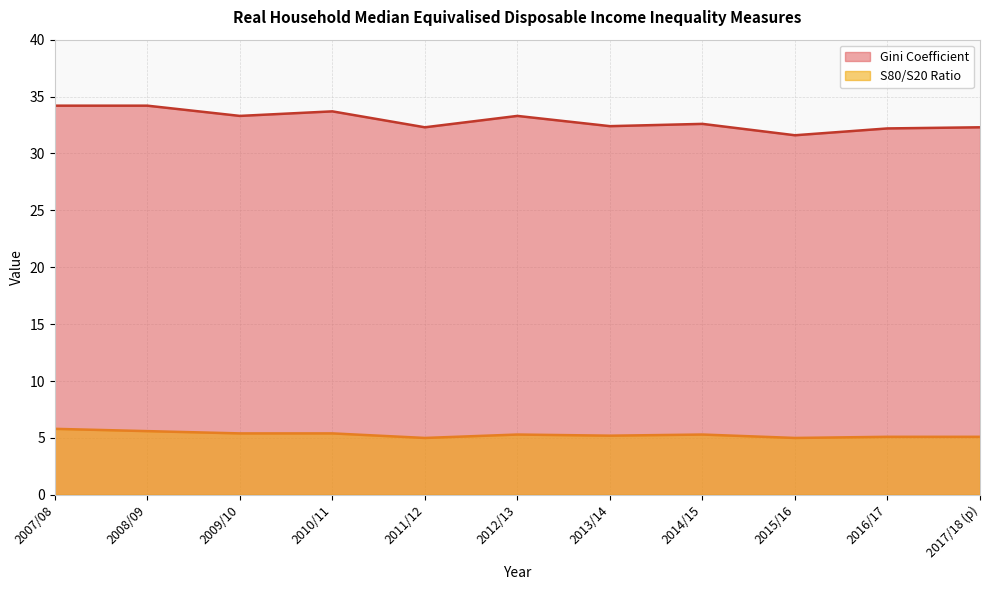

What is the difference between the maximum and minimum values in the S80/S20 Ratio series?

0.8